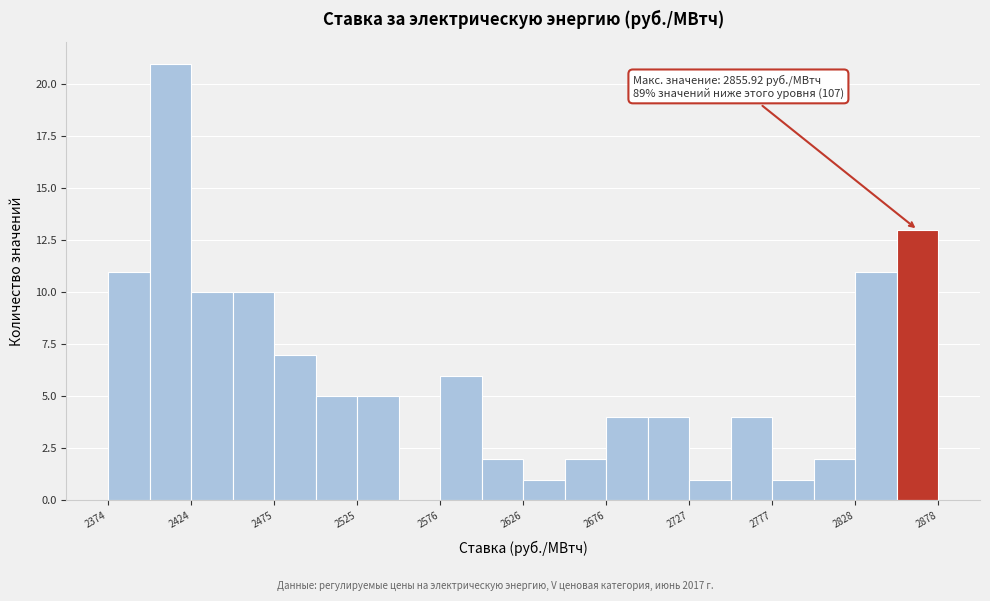

Read against the x-axis, roughly where is the centre of the tallest bar?

2410